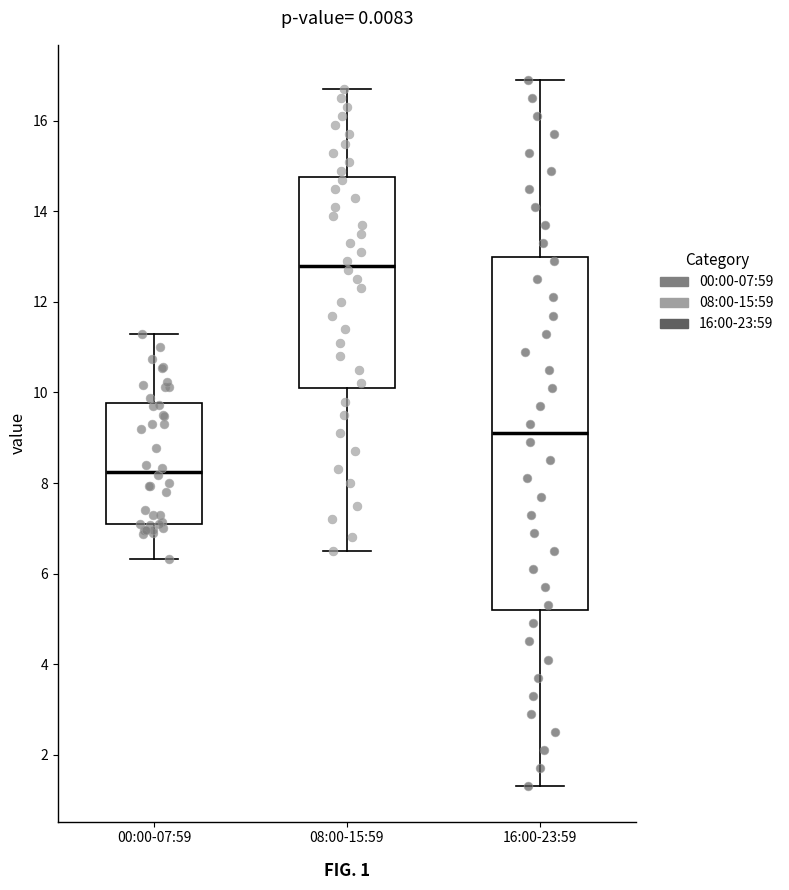

Where does the median line of the box for 00:00-07:59 sit on the y-axis? The values are not printed on the chart, so give them approximately, as read against the axis.

8.2